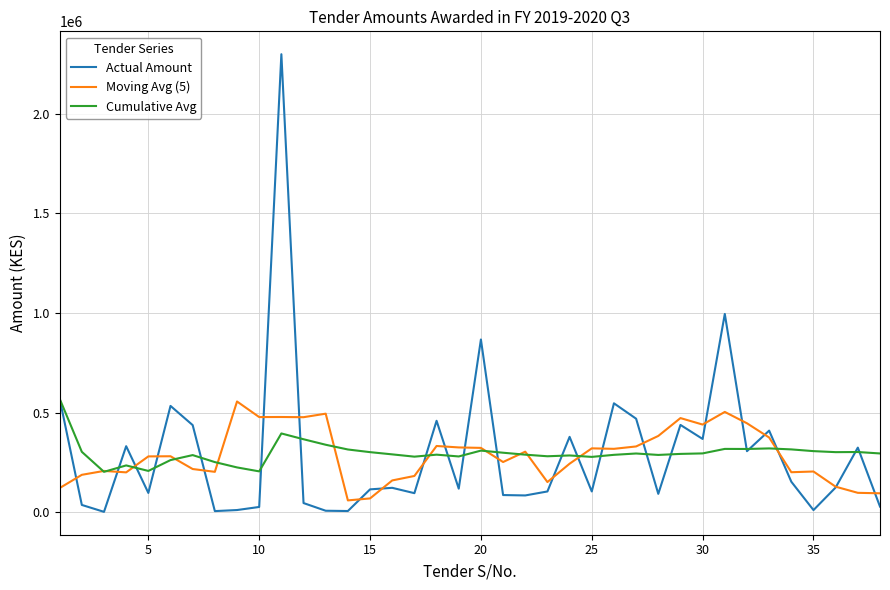

What is the greatest value displayed?

2297412.5